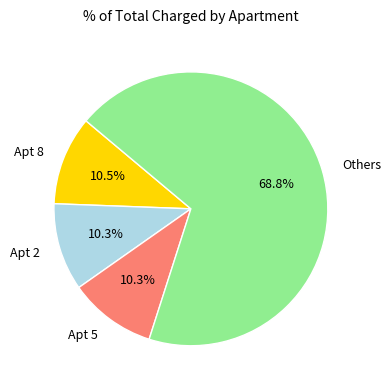

Approximately how many times larger is the value at Apt 8 compared to Apt 5?

1.0